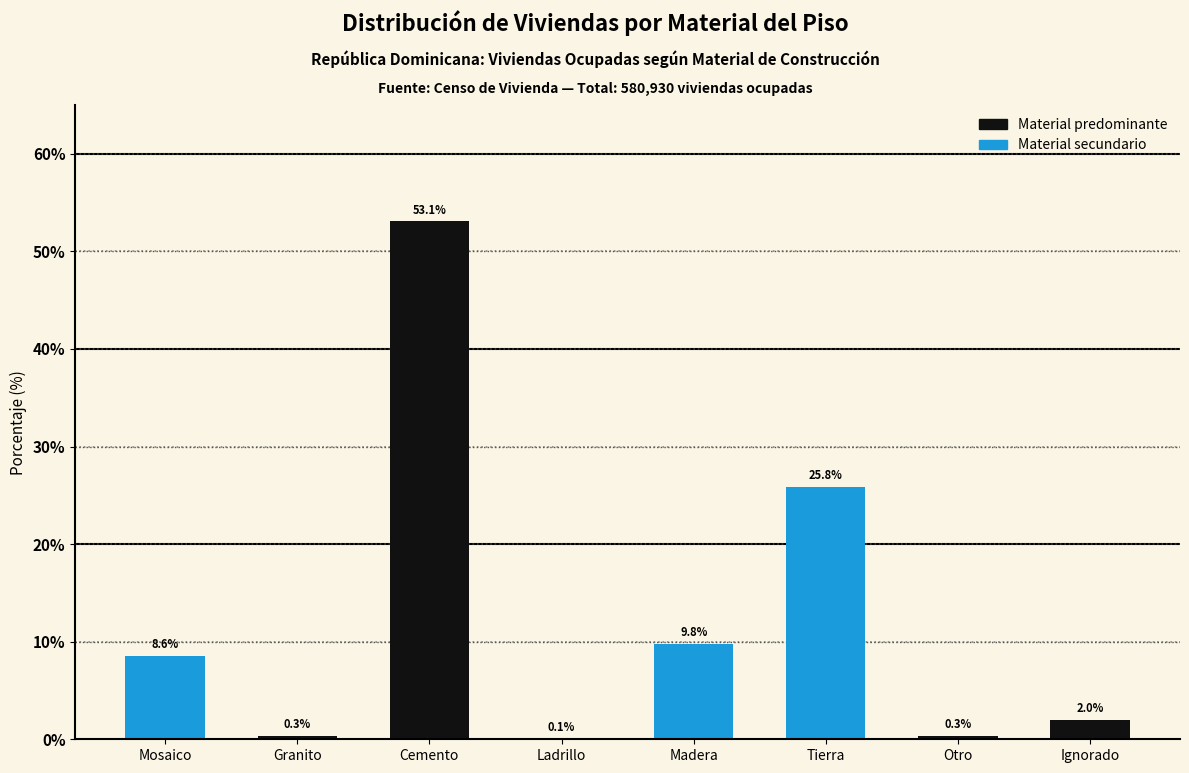

Reading right to left, transcribe all the data shown in this chart.

Ignorado=2.0	Otro=0.3	Tierra=25.8	Madera=9.8	Ladrillo=0.1	Cemento=53.1	Granito=0.3	Mosaico=8.6